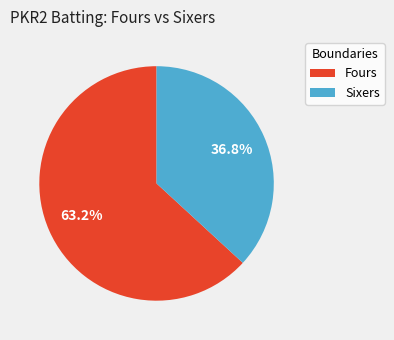

Which has a higher value, Fours or Sixers?

Fours